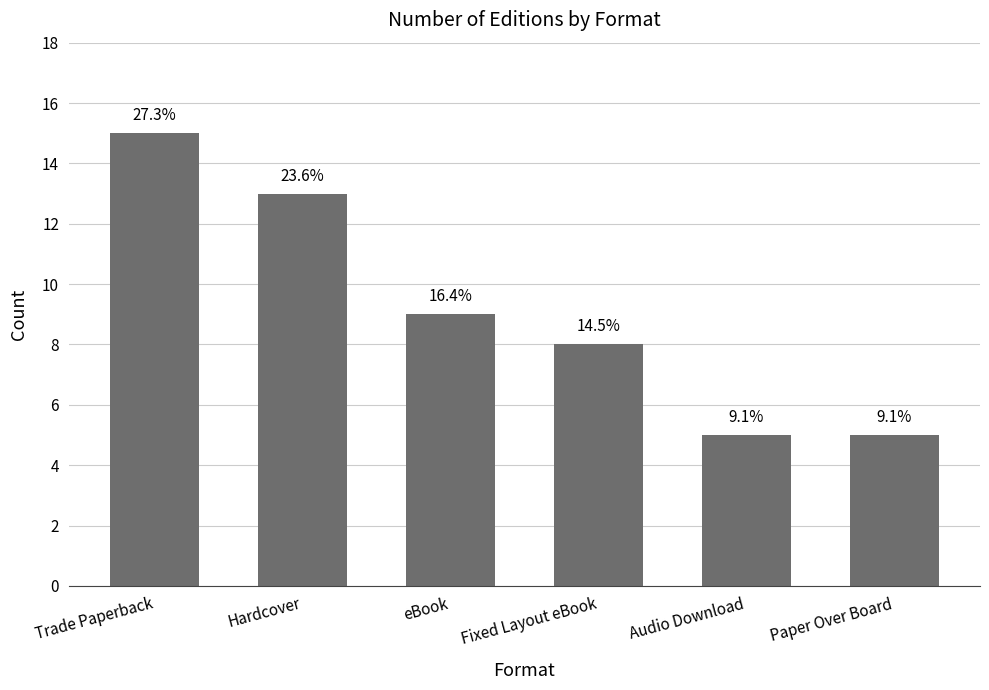

How many bars are there in total?

6